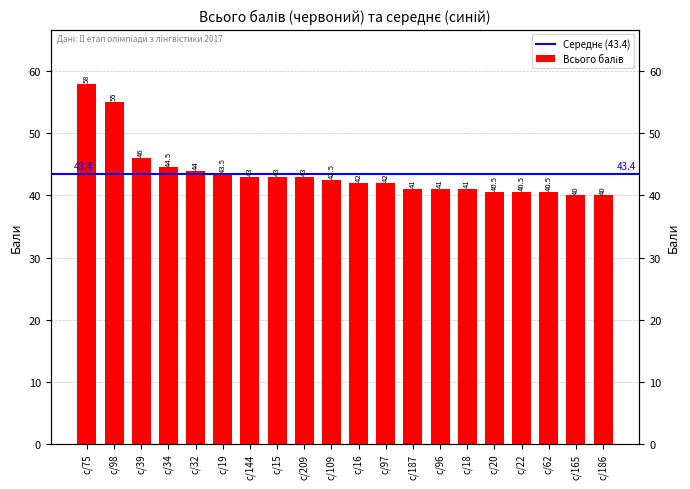

What is the average value?

43.5